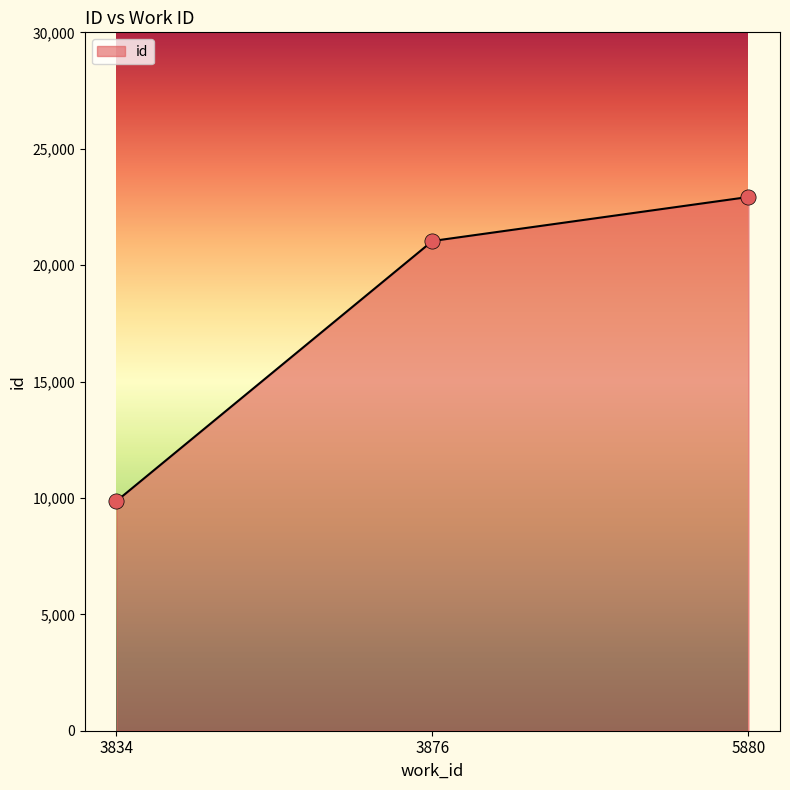

What is the ratio of the value at 3834 to the value at 3876?

0.5